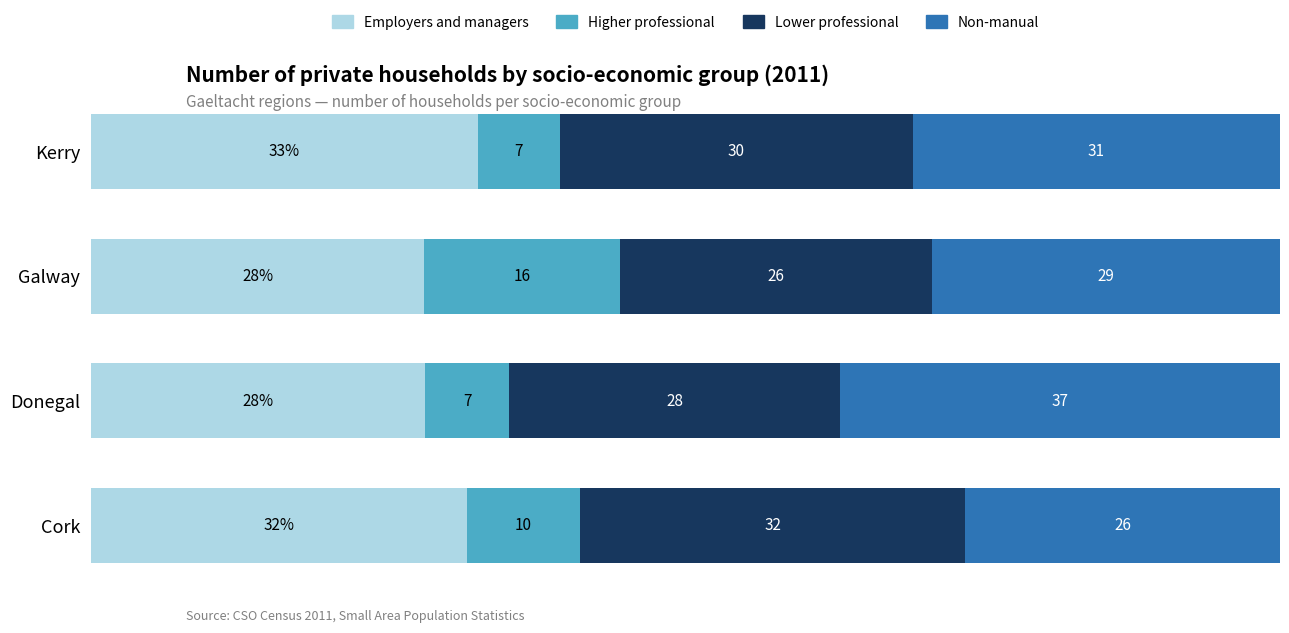

Reading left to right, what are all the values shown in this chart?

Employers and managers: 0=31.6	1=28.1	2=28.0	3=32.5
Higher professional: 0=9.5	1=7.1	2=16.5	3=6.9
Lower professional: 0=32.4	1=27.8	2=26.3	3=29.7
Non-manual: 0=26.5	1=37.0	2=29.2	3=30.9